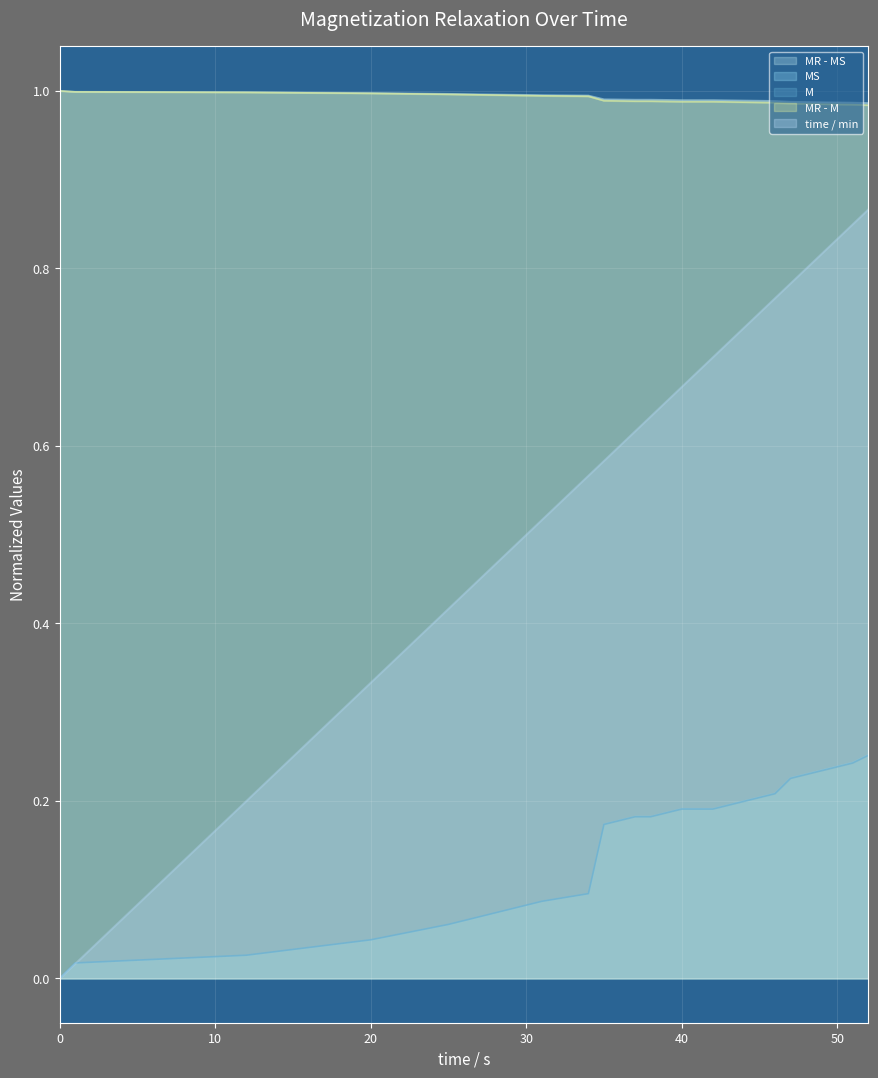

Where is MR - MS nearest to the value 0?

52